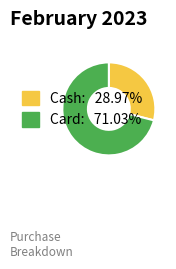

How many segments does this pie chart have?

2